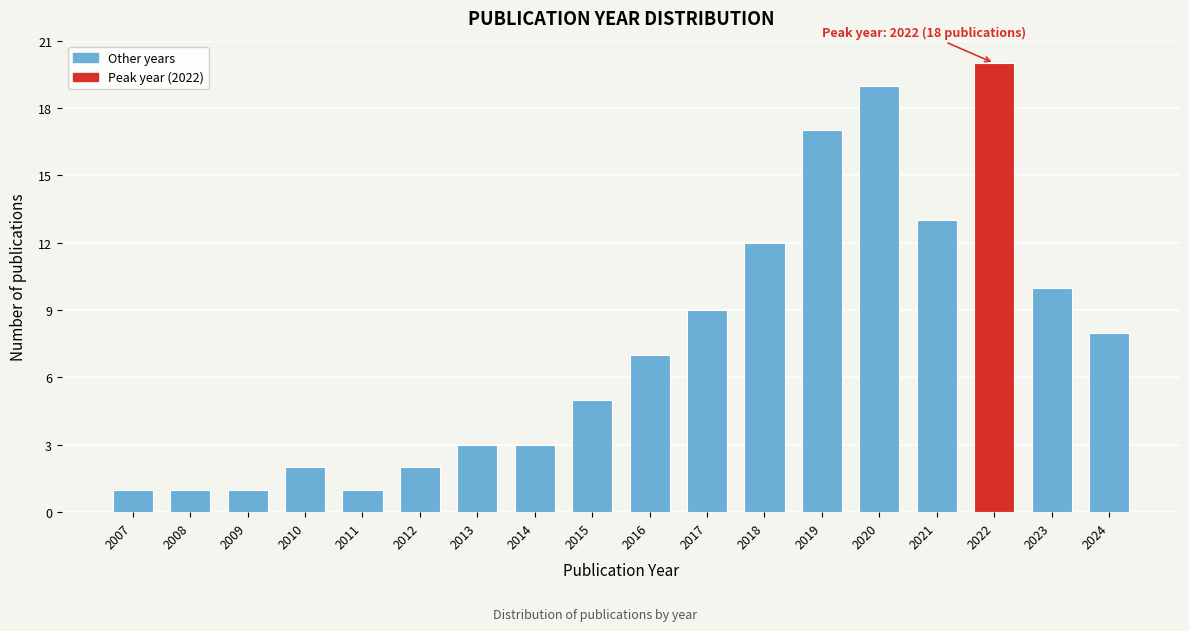

Reading left to right, list all the values displayed in this chart.

2007=1	2008=1	2009=1	2010=2	2011=1	2012=2	2013=3	2014=3	2015=5	2016=7	2017=9	2018=12	2019=17	2020=19	2021=13	2022=20	2023=10	2024=8